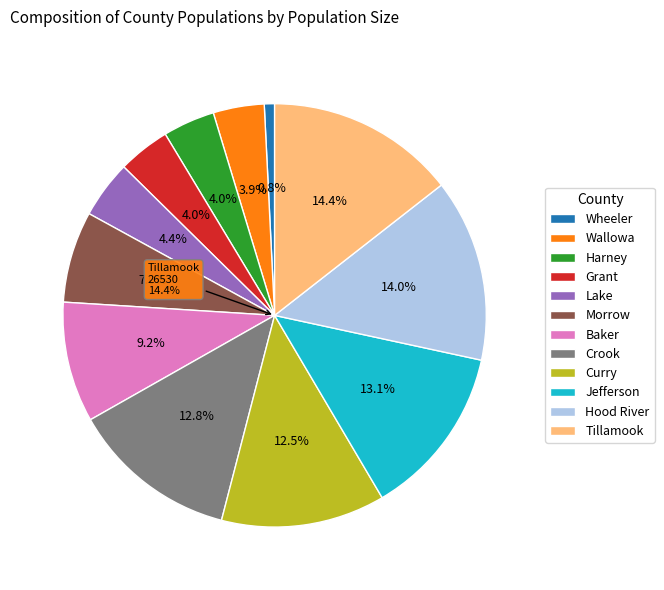

To the nearest percent, what percentage of the pie is Wheeler?

1%